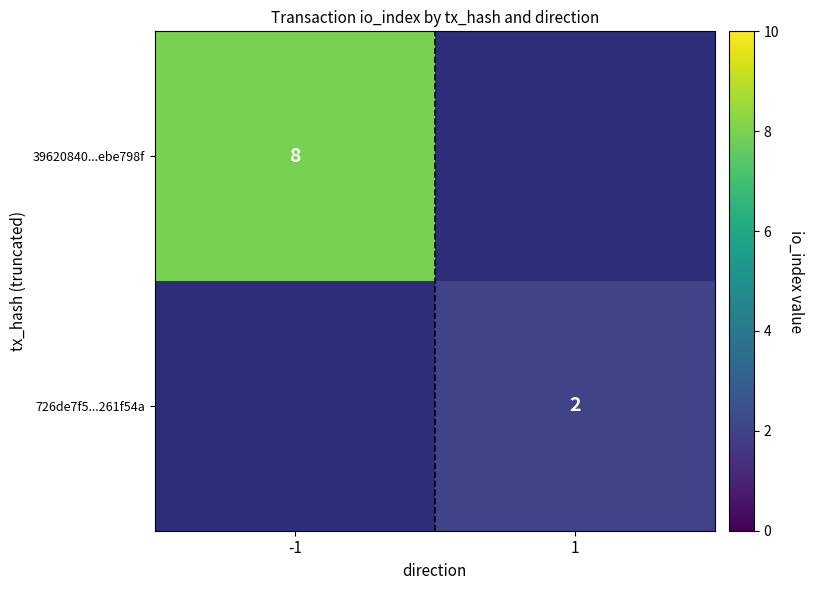

At how many categories does at least one series exceed 4?

1